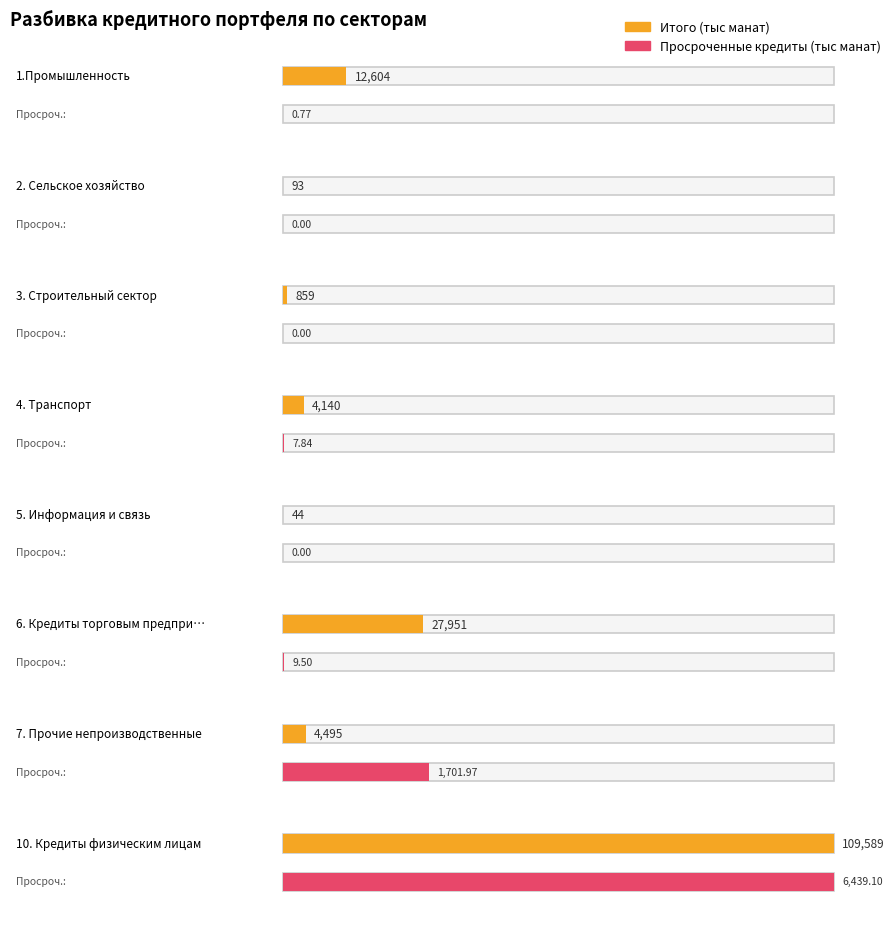

What is the average value of the Просроченные кредиты (тыс манат) series?

1019.9